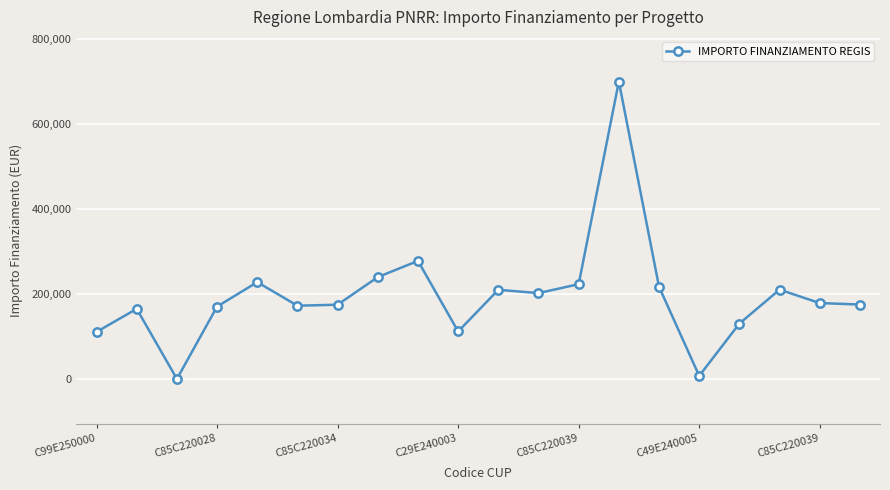

True or false: there are more than 2 points higher than both neighbors.

True